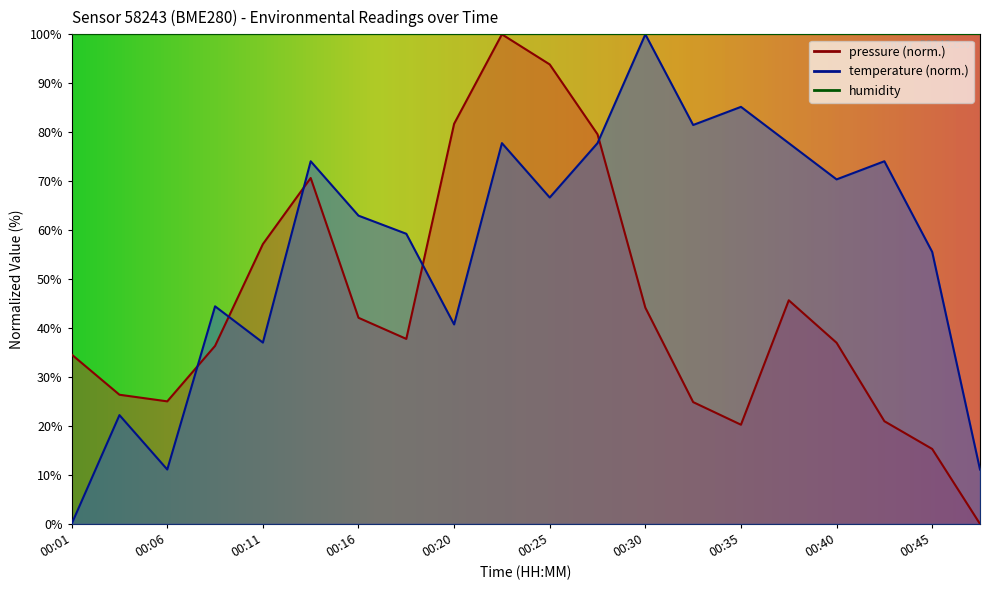

After their last crossing, which series has the higher values: pressure or temperature?

temperature